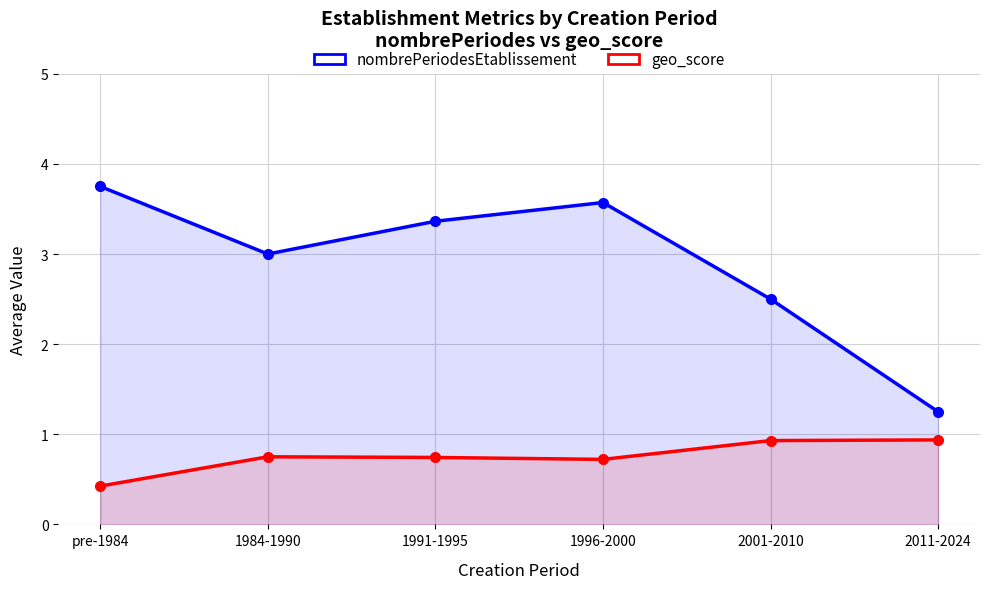

What is the value of the geo_score point at the 5th from the left?

0.9